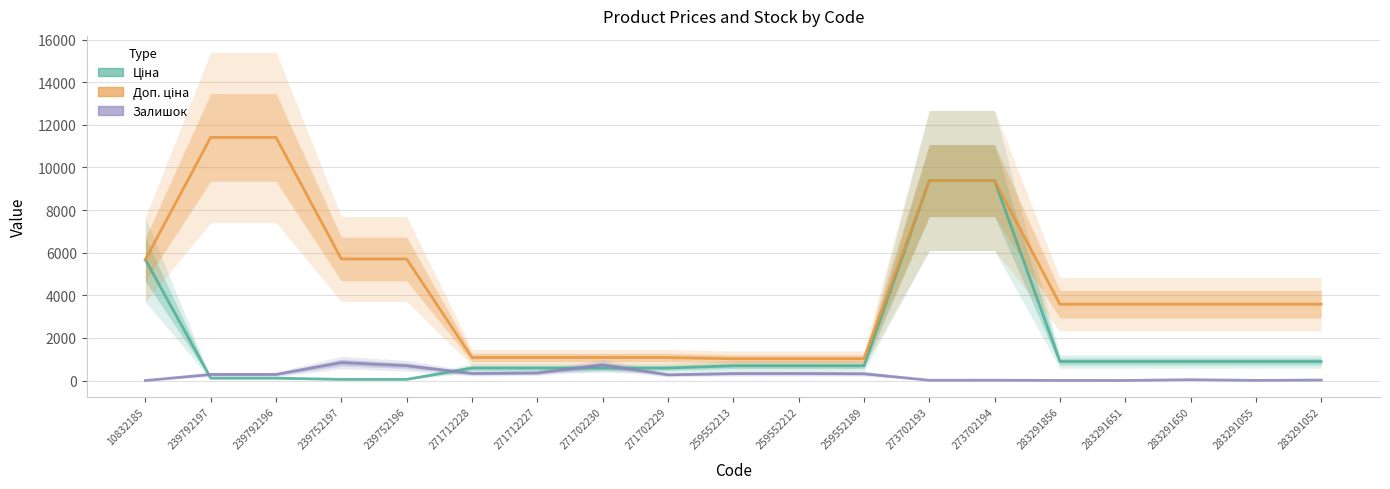

True or false: Залишок and Доп. ціна intersect in this chart.

False